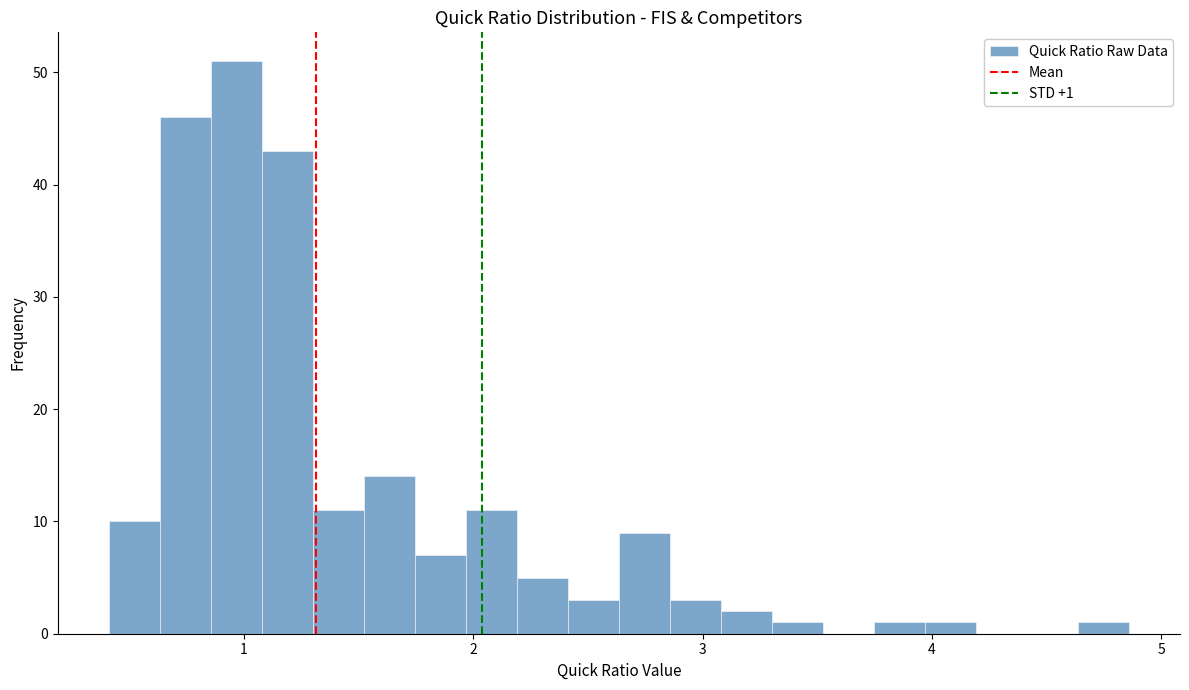

Around what value on the x-axis is the tallest bar? Give the approximate position of its centre, as read against the axis.

1.0